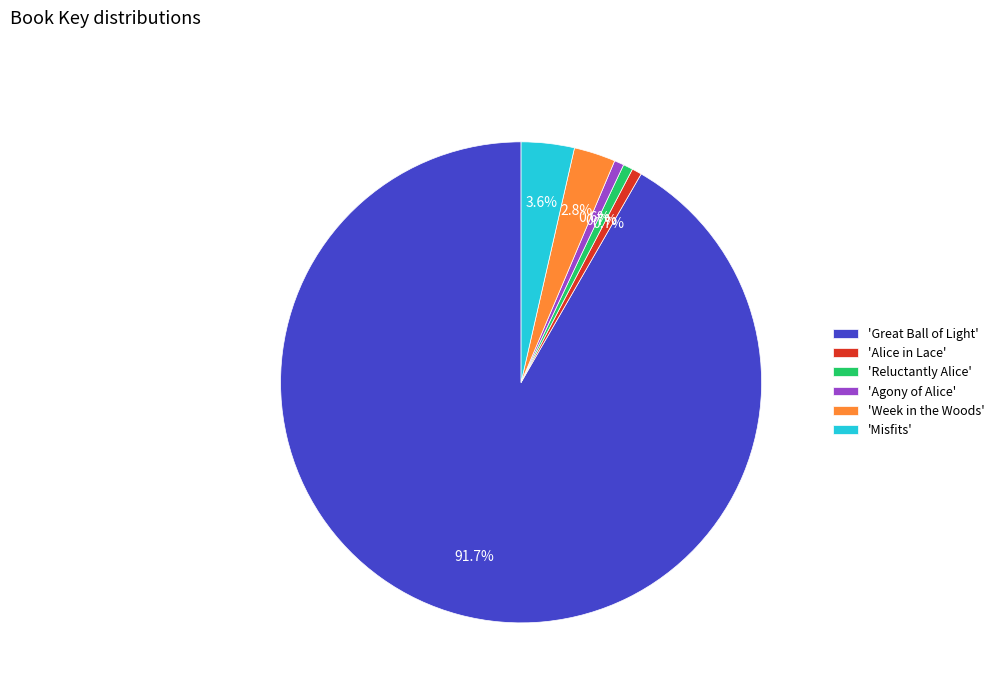

Does any single category account for the majority?

Yes